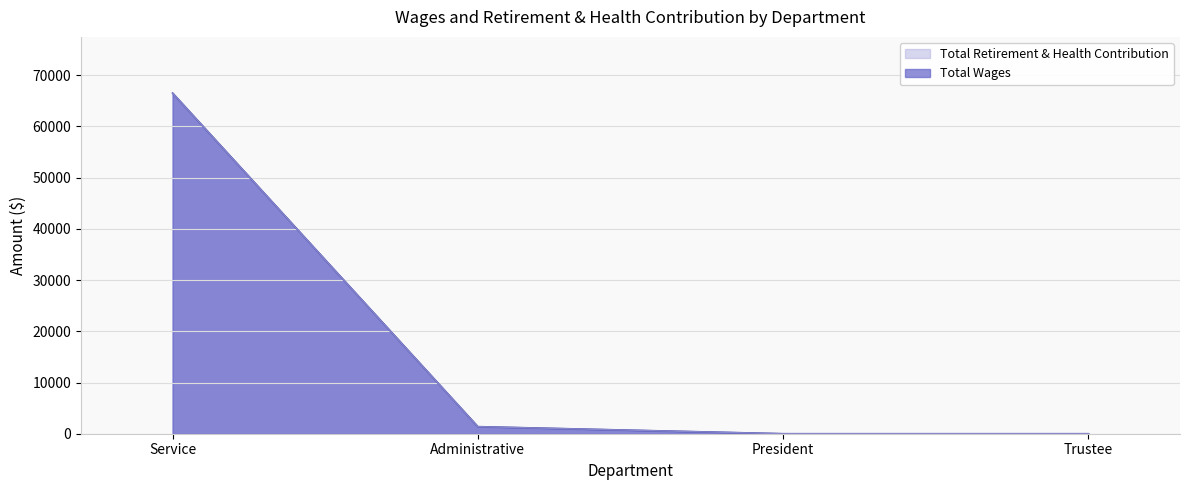

What is the label of the 4th point from the left?

Trustee